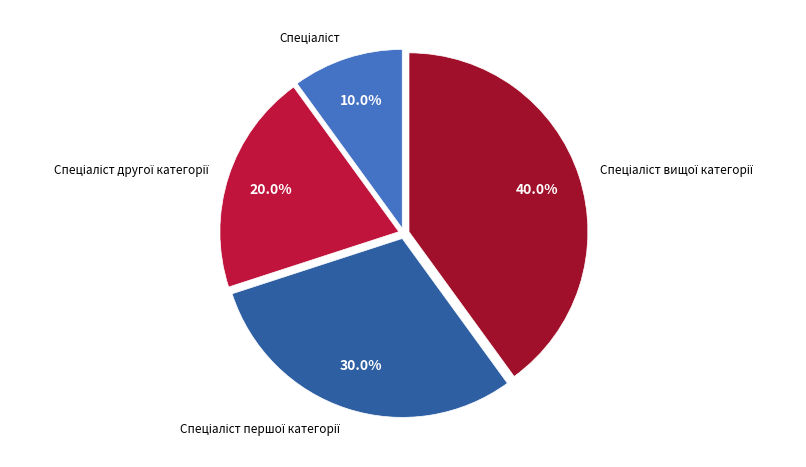

Is there a majority slice in this chart?

No